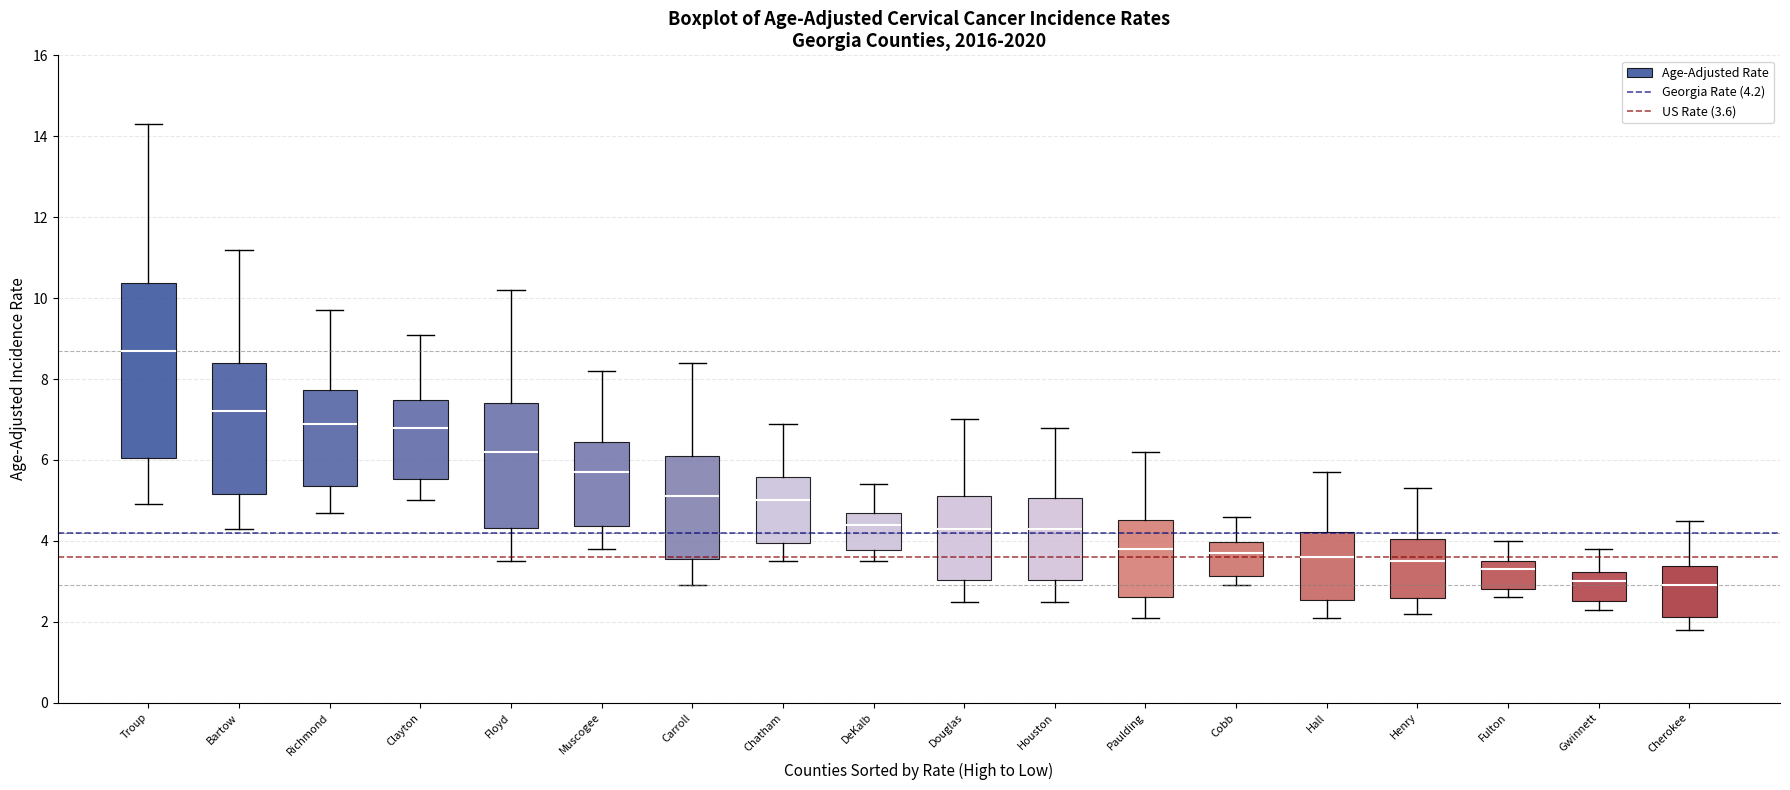

Reading left to right, transcribe this box plot: for each box, give where its median line is, the range the box spans, and where its two whiskers end, as read against the y-axis. The values are not printed on the chart, so give them approximately, as read against the axis.

Troup: median 8.8, box 6.0 to 10.4, whiskers 5.0 to 14.4
Bartow: median 7.2, box 5.2 to 8.4, whiskers 4.4 to 11.2
Richmond: median 7.0, box 5.4 to 7.8, whiskers 4.8 to 9.8
Clayton: median 6.8, box 5.6 to 7.4, whiskers 5.0 to 9.2
Floyd: median 6.2, box 4.4 to 7.4, whiskers 3.6 to 10.2
Muscogee: median 5.8, box 4.4 to 6.4, whiskers 3.8 to 8.2
Carroll: median 5.2, box 3.6 to 6.0, whiskers 3.0 to 8.4
Chatham: median 5.0, box 4.0 to 5.6, whiskers 3.6 to 7.0
DeKalb: median 4.4, box 3.8 to 4.8, whiskers 3.6 to 5.4
Douglas: median 4.4, box 3.0 to 5.2, whiskers 2.6 to 7.0
Houston: median 4.4, box 3.0 to 5.0, whiskers 2.6 to 6.8
Paulding: median 3.8, box 2.6 to 4.6, whiskers 2.2 to 6.2
Cobb: median 3.8, box 3.2 to 4.0, whiskers 3.0 to 4.6
Hall: median 3.6, box 2.6 to 4.2, whiskers 2.2 to 5.8
Henry: median 3.6, box 2.6 to 4.0, whiskers 2.2 to 5.4
Fulton: median 3.4, box 2.8 to 3.6, whiskers 2.6 to 4.0
Gwinnett: median 3.0, box 2.6 to 3.2, whiskers 2.4 to 3.8
Cherokee: median 3.0, box 2.2 to 3.4, whiskers 1.8 to 4.6